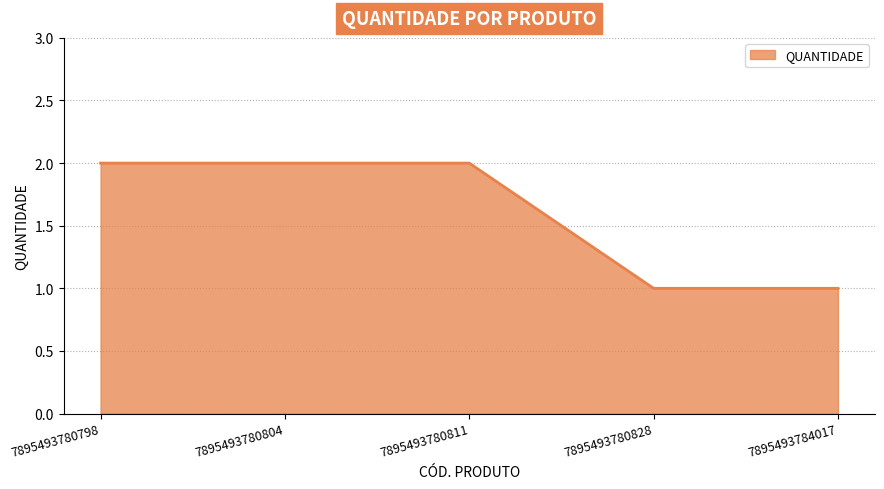

Reading left to right, list all the values displayed in this chart.

7895493780798=2	7895493780804=2	7895493780811=2	7895493780828=1	7895493784017=1